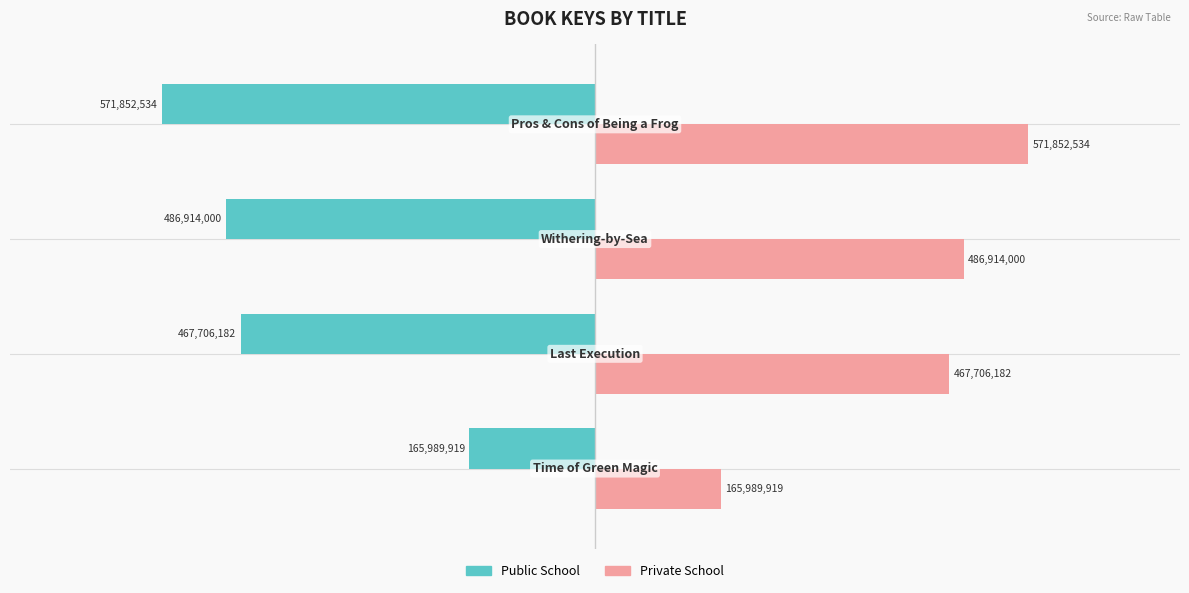

Count the number of categories in the chart.

4